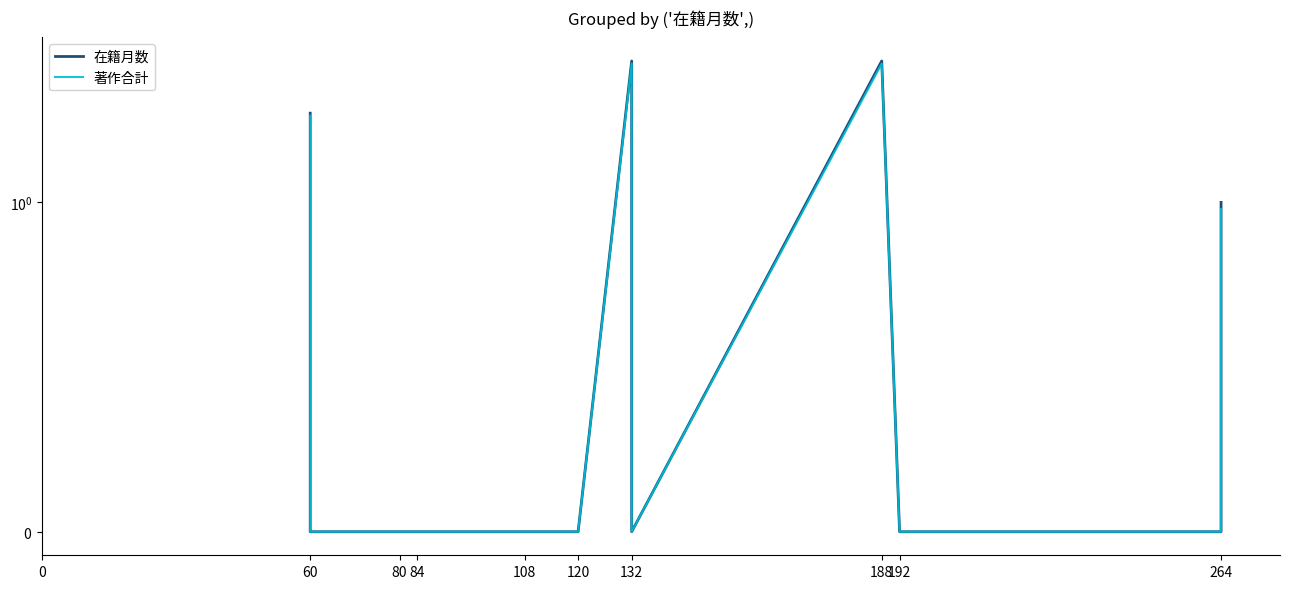

Which series has the widest spread of values?

在籍月数